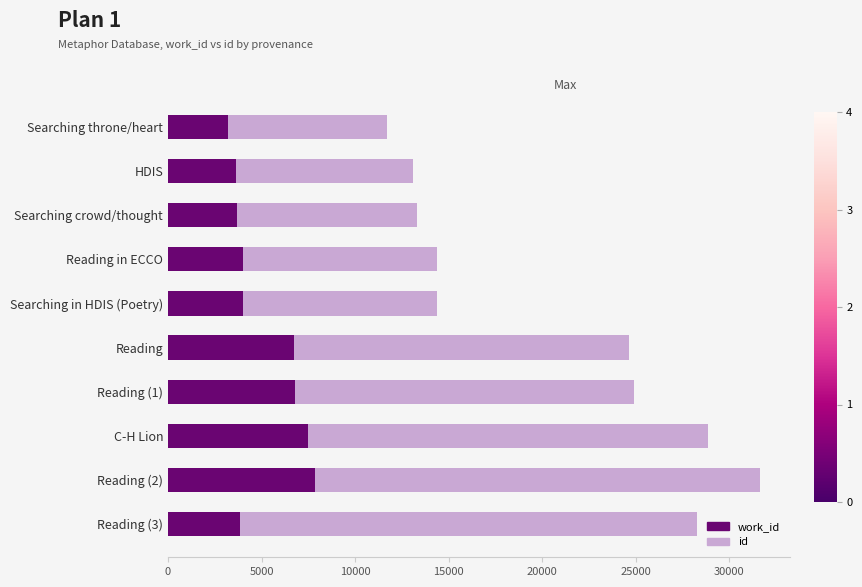

At which category is the sum across all series the highest?

Reading (2)